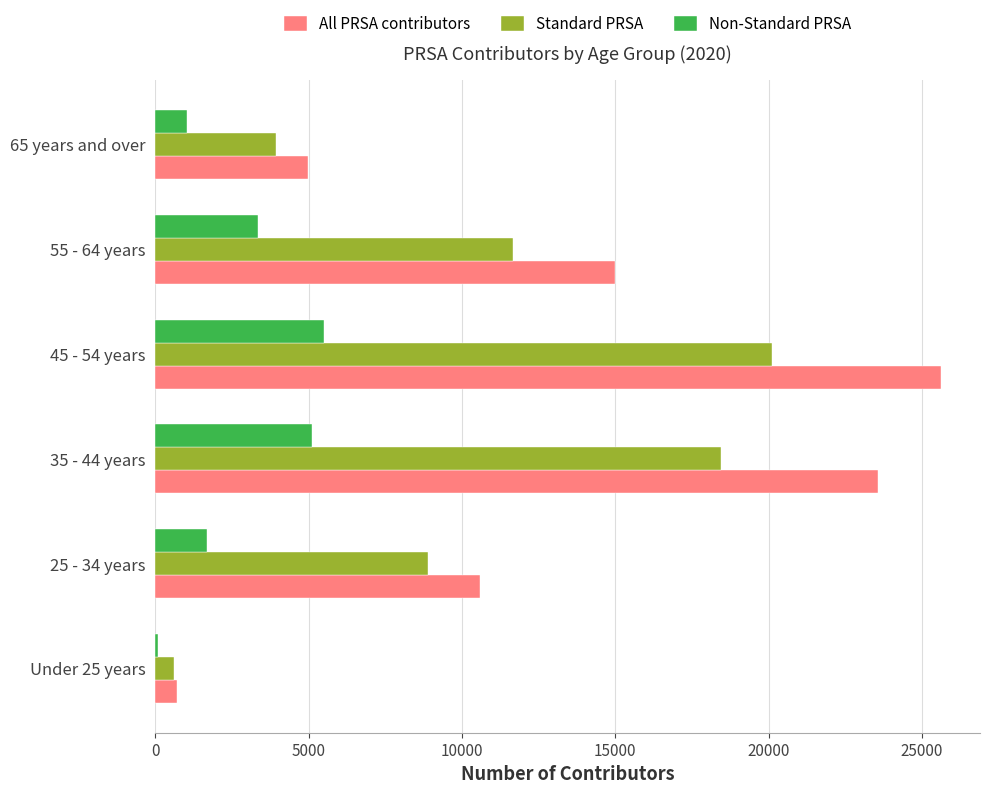

List the labels in order of Standard PRSA value, largest first.

45 - 54 years, 35 - 44 years, 55 - 64 years, 25 - 34 years, 65 years and over, Under 25 years